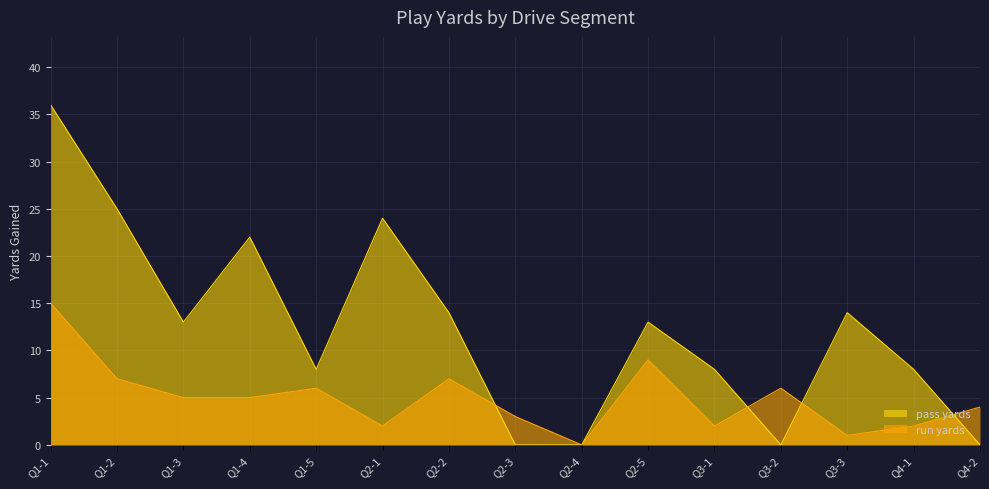

How many distinct data groups are displayed?

2